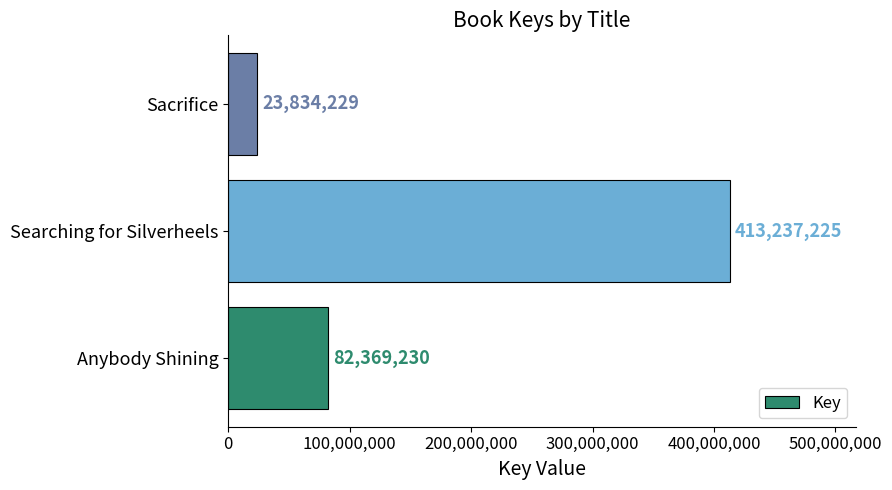

Rank the categories by value from lowest to highest.

Sacrifice, Anybody Shining, Searching for Silverheels